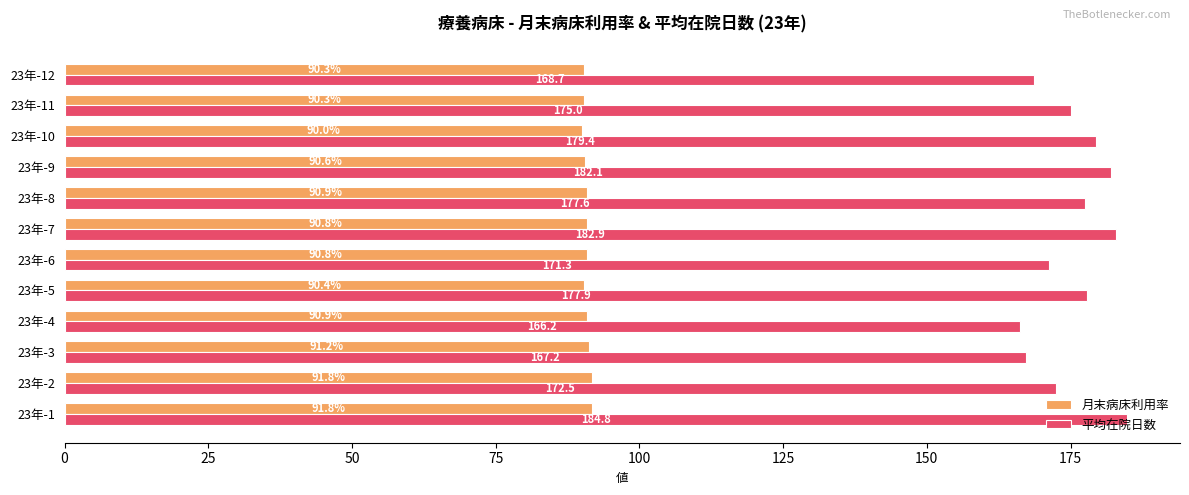

What is the minimum value shown in the chart?

90.0